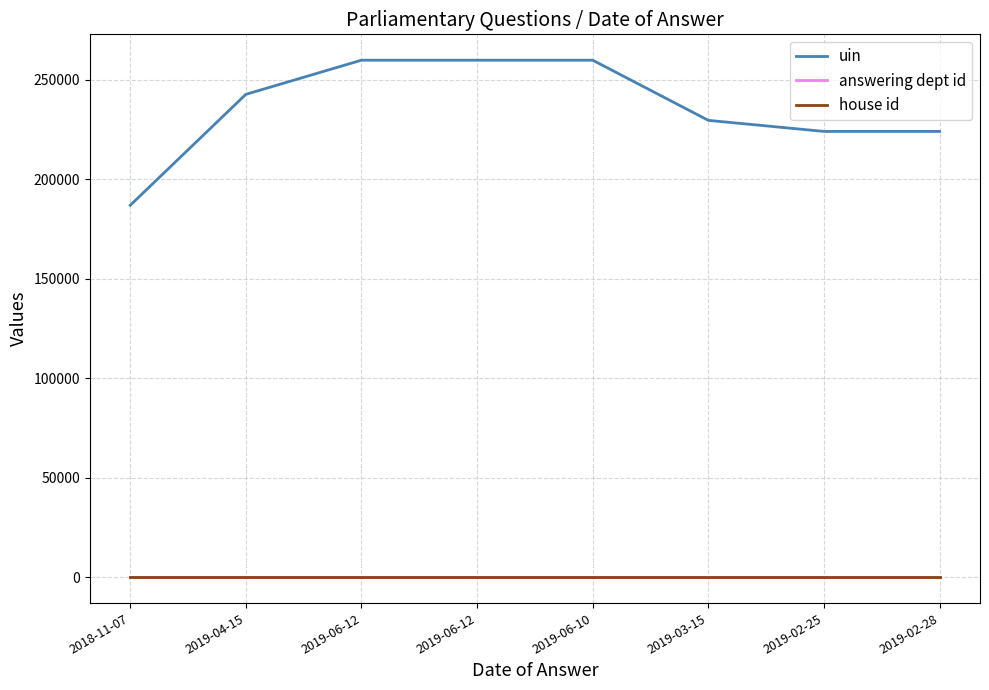

Does the chart display data point markers on the line(s)?

No